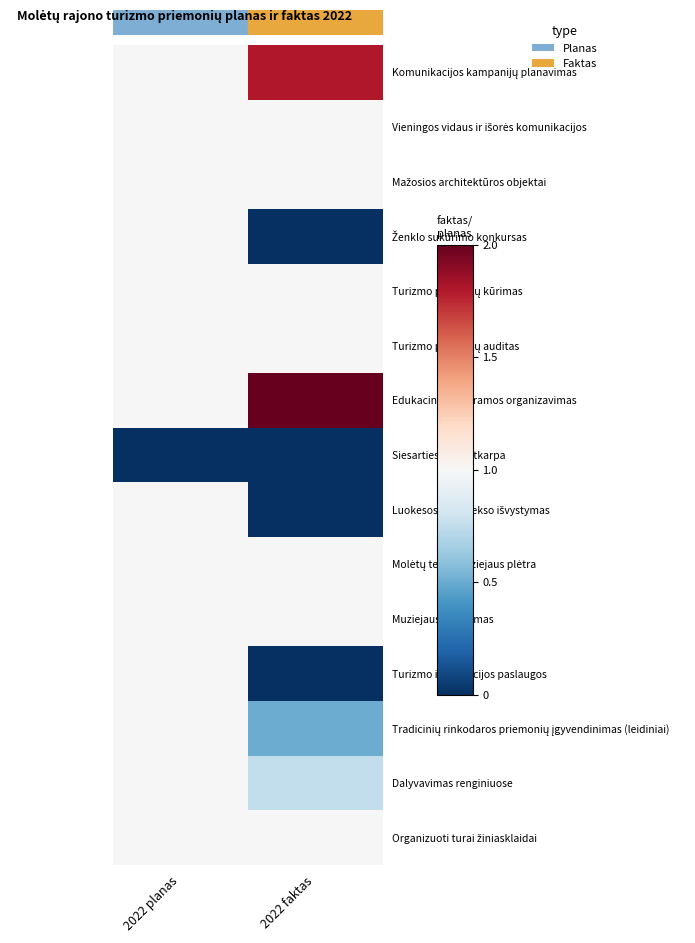

At which category does the chart reach its peak across all series?

2022 faktas